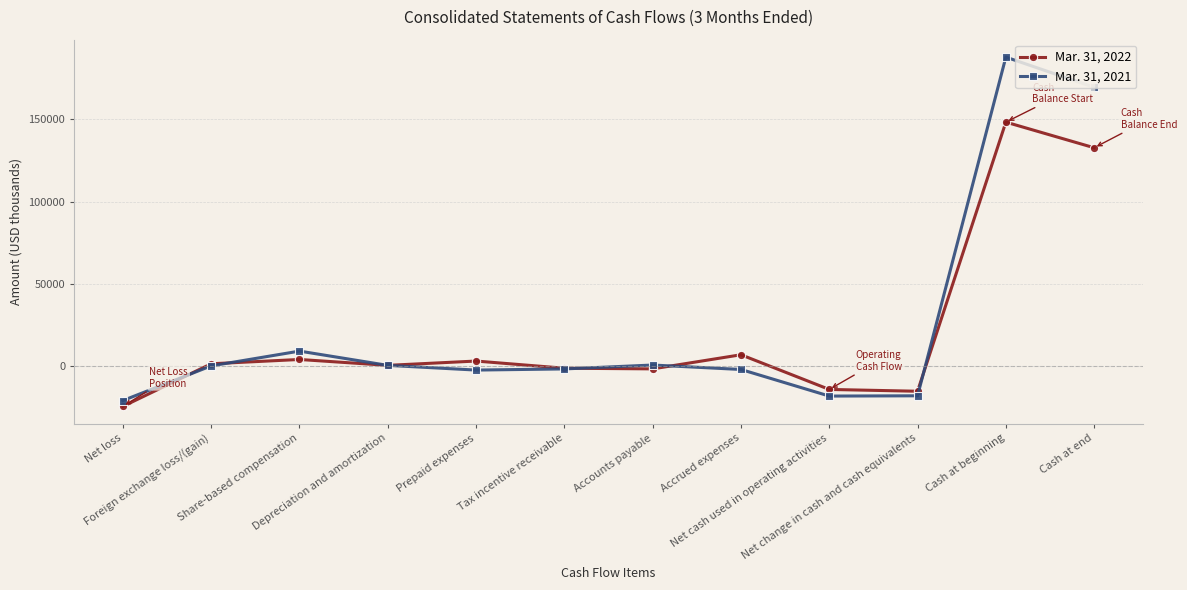

What is the minimum value shown in the chart?

-24837